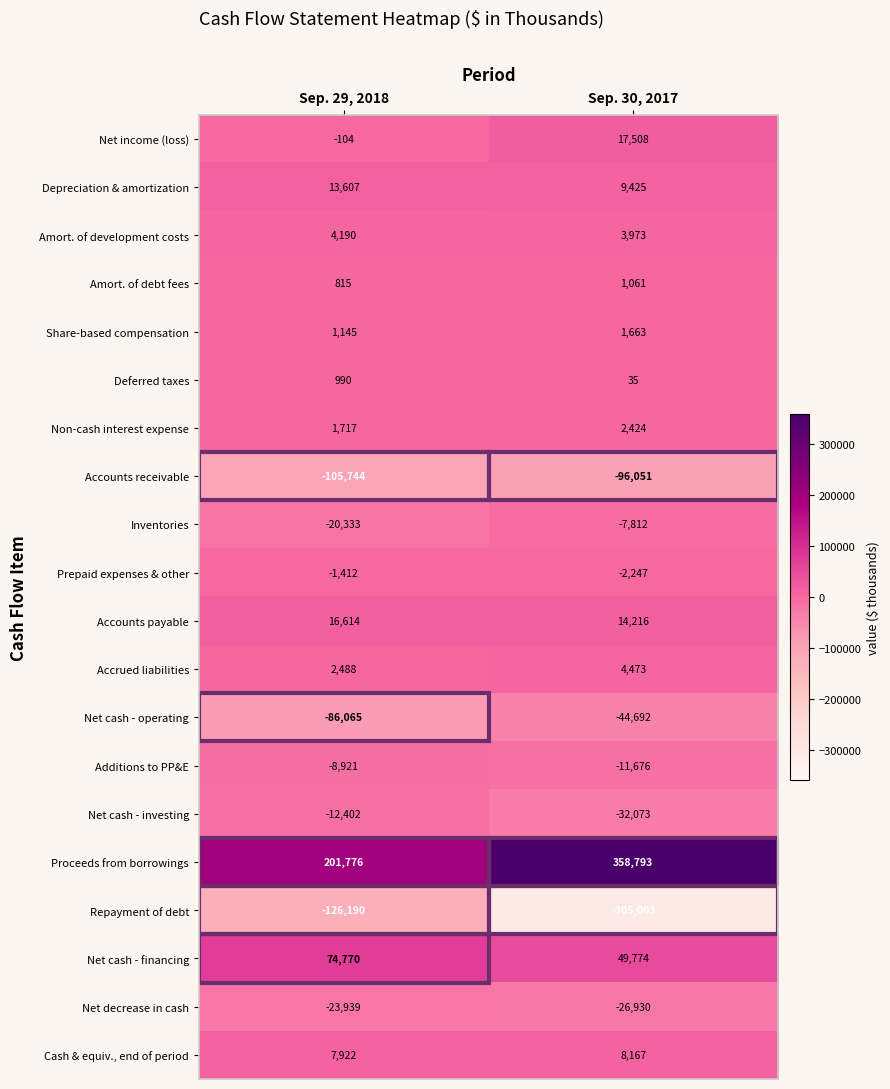

What is the approximate value of Repayment of debt at Sep. 29, 2018?

-126190